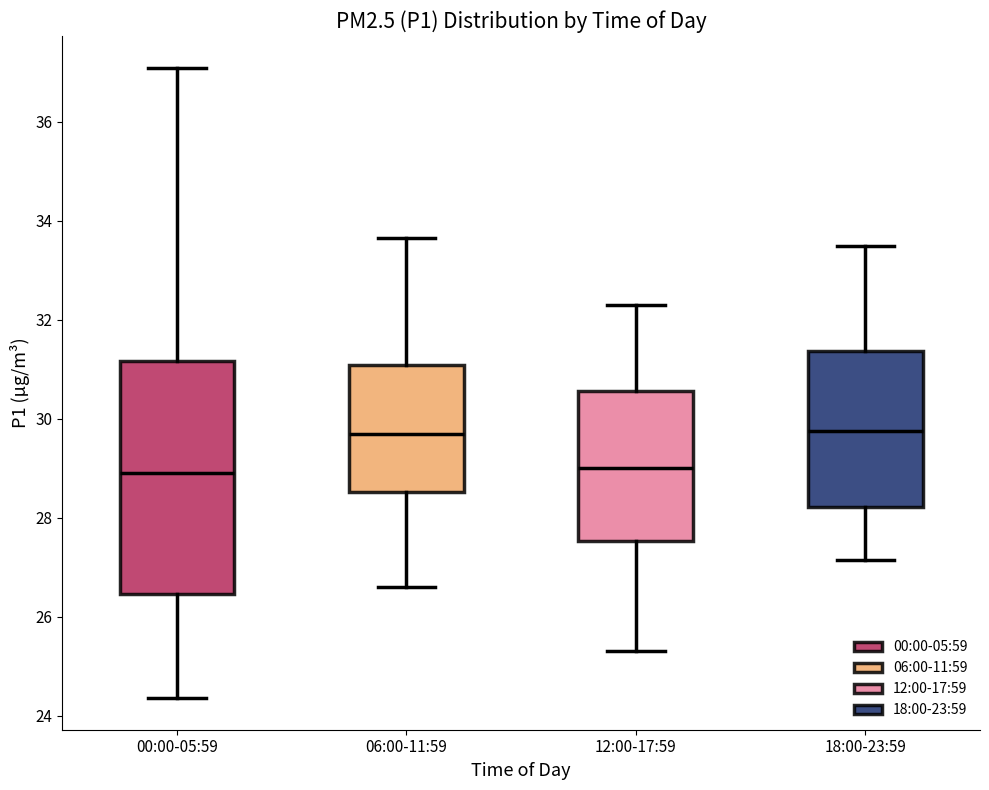

Reading left to right, transcribe this box plot: for each box, give where its median line is, the range the box spans, and where its two whiskers end, as read against the y-axis. The values are not printed on the chart, so give them approximately, as read against the axis.

00:00-05:59: median 29.0, box 26.4 to 31.2, whiskers 24.4 to 37.2
06:00-11:59: median 29.8, box 28.6 to 31.0, whiskers 26.6 to 33.6
12:00-17:59: median 29.0, box 27.6 to 30.6, whiskers 25.4 to 32.4
18:00-23:59: median 29.8, box 28.2 to 31.4, whiskers 27.2 to 33.6